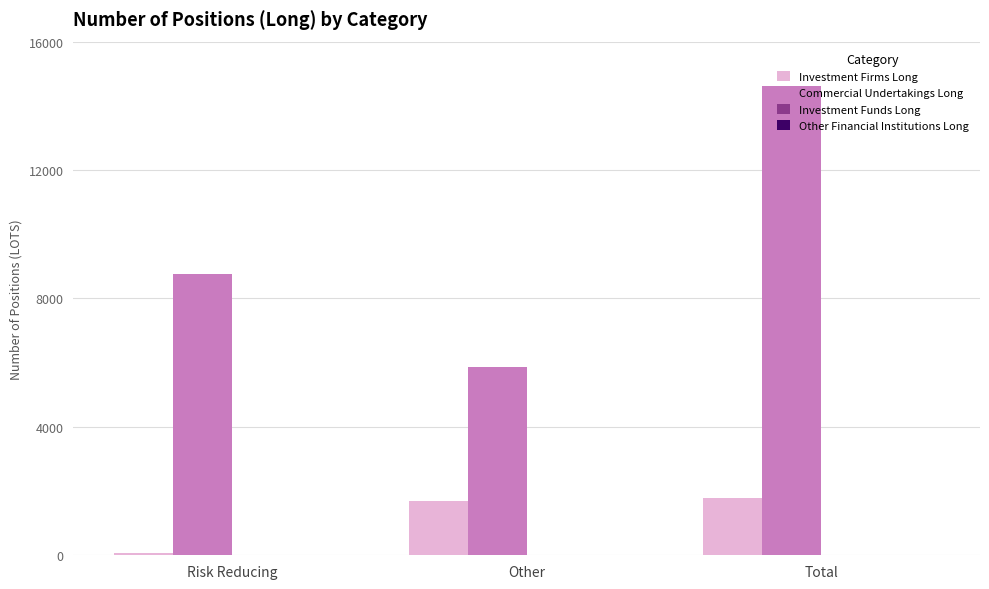

List the series in order of their peak value, lowest first.

Investment Firms Long, Commercial Undertakings Long